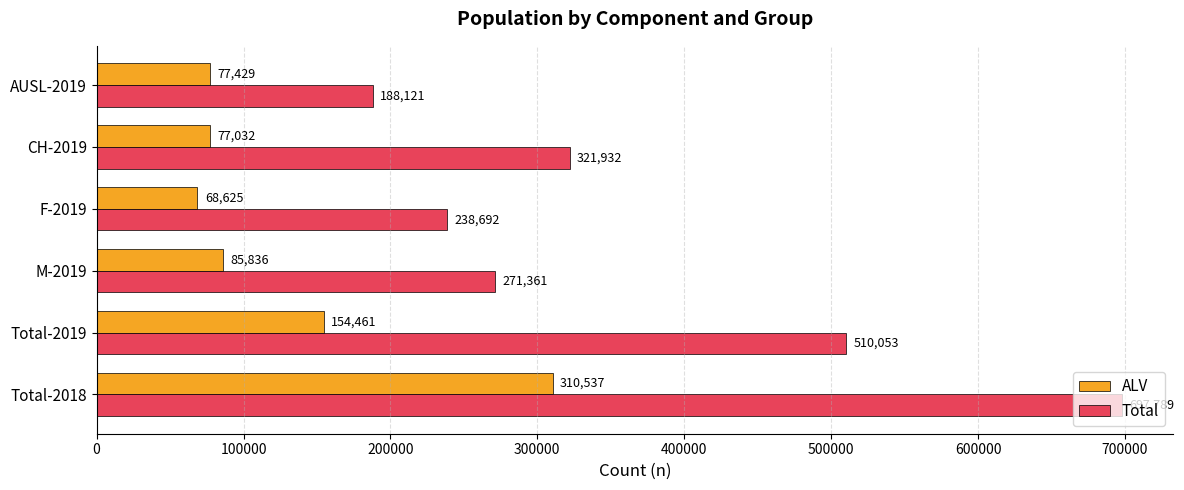

Which category has the lowest value in the Total series?

AUSL-2019